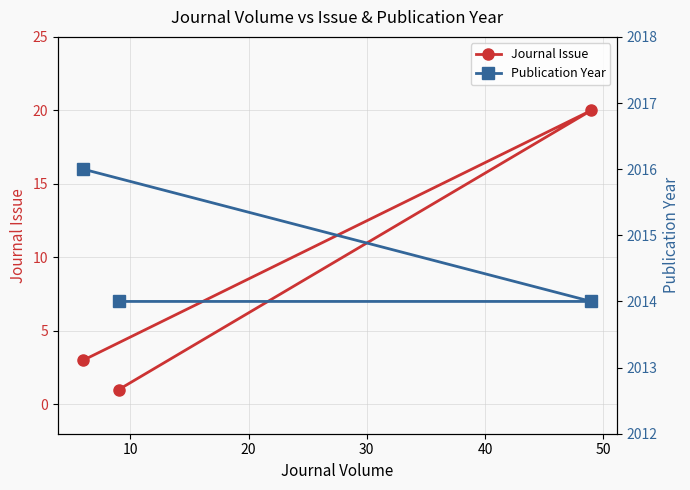

What is the highest value of the Journal Issue series?

20